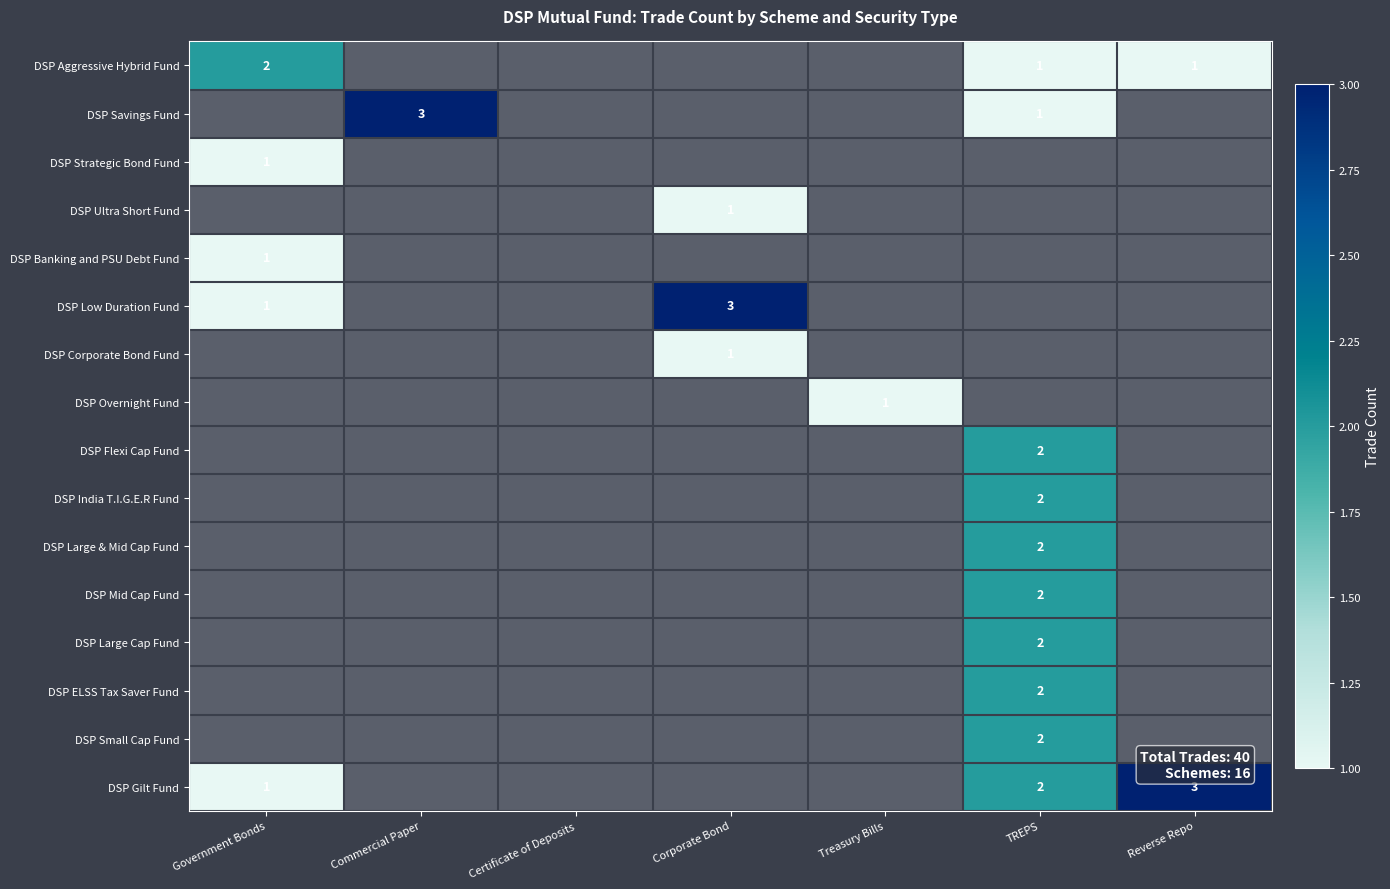

True or false: DSP Strategic Bond Fund has a value of 1 at Government Bonds.

True